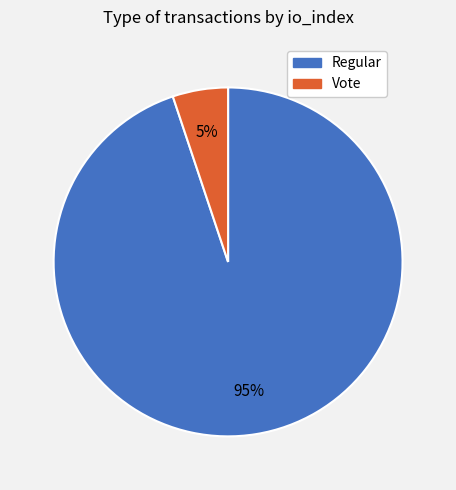

Approximately how many times larger is the value at Vote compared to Regular?

0.1